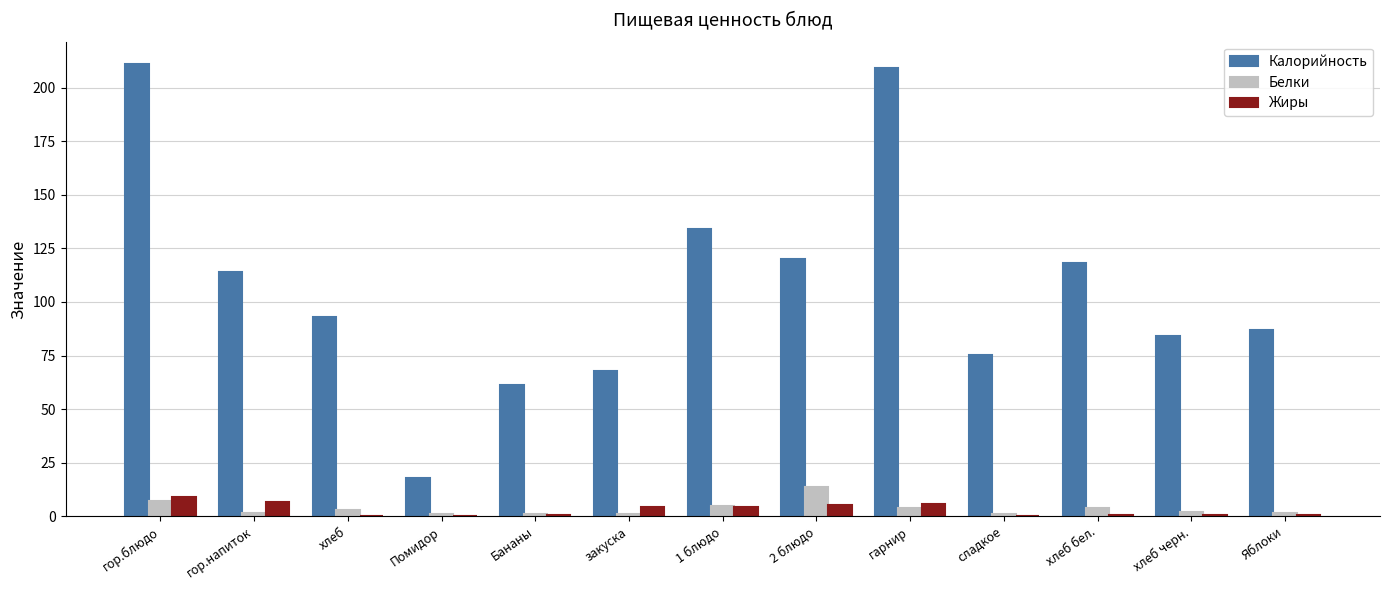

What is the greatest value displayed?

211.0